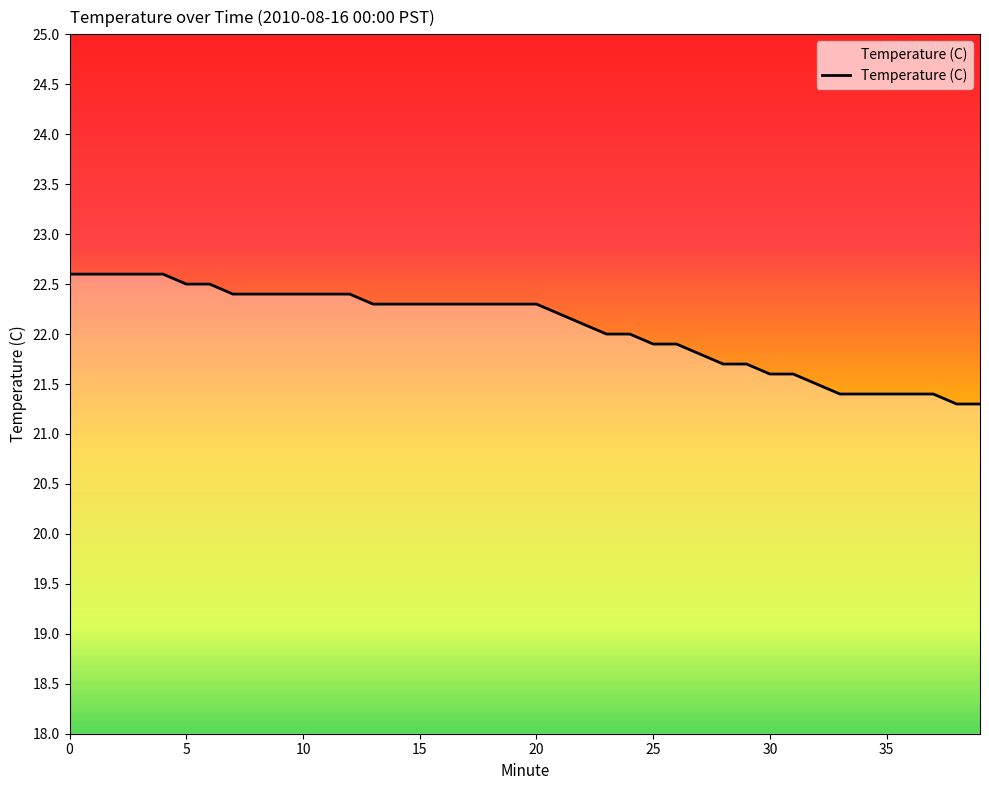

What is the difference between the maximum and minimum values?

1.3